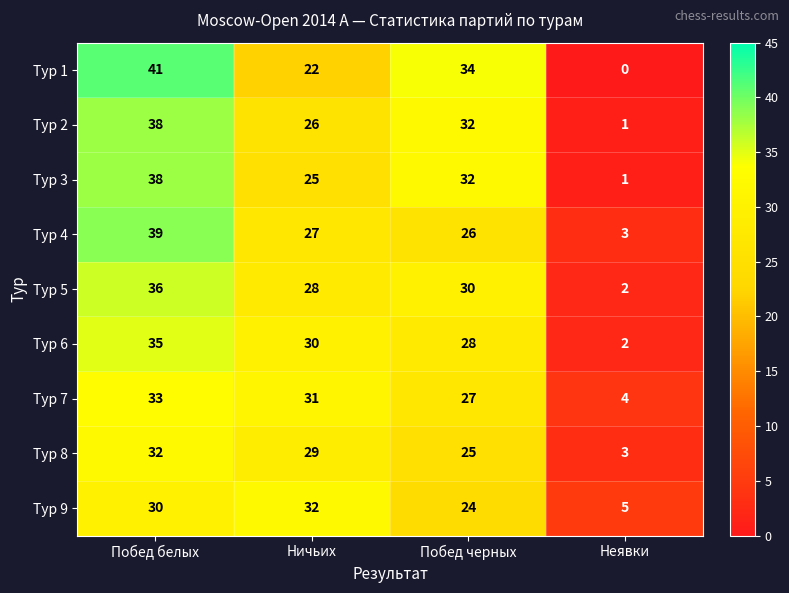

List the labels in order of Тур 5 value, smallest first.

Неявки, Ничьих, Побед черных, Побед белых